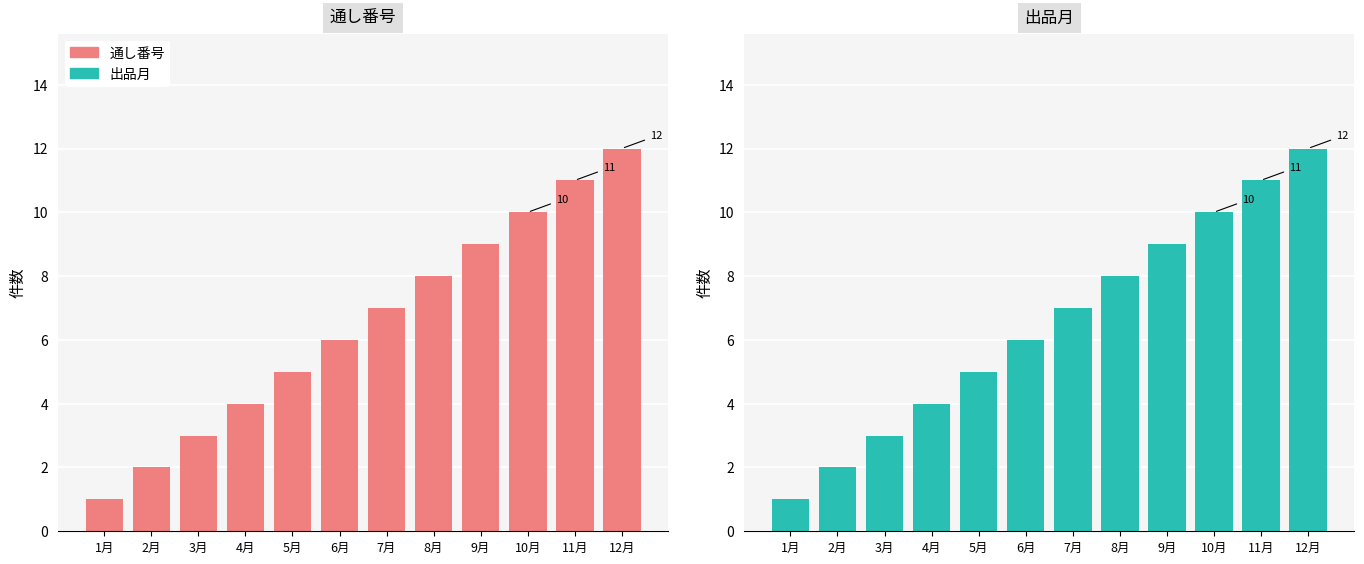

List the labels in order of 通し番号 value, smallest first.

1月, 2月, 3月, 4月, 5月, 6月, 7月, 8月, 9月, 10月, 11月, 12月